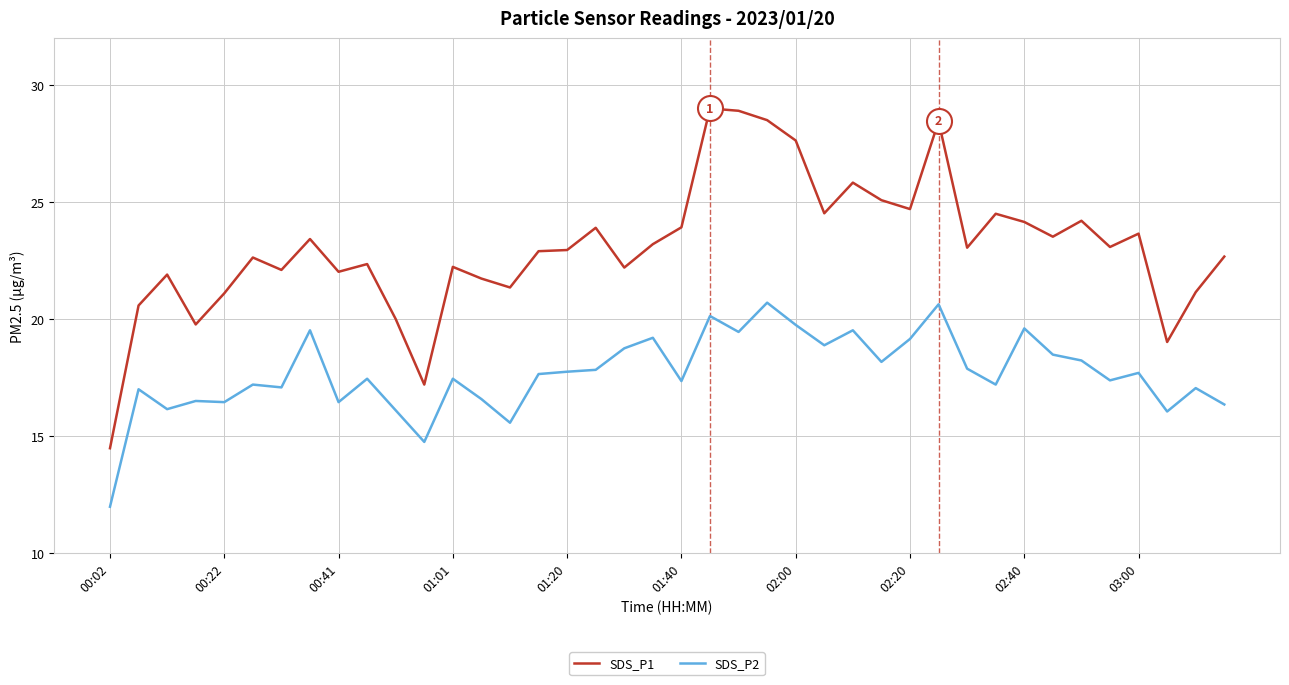

Which series has the largest range (max minus min)?

SDS_P1